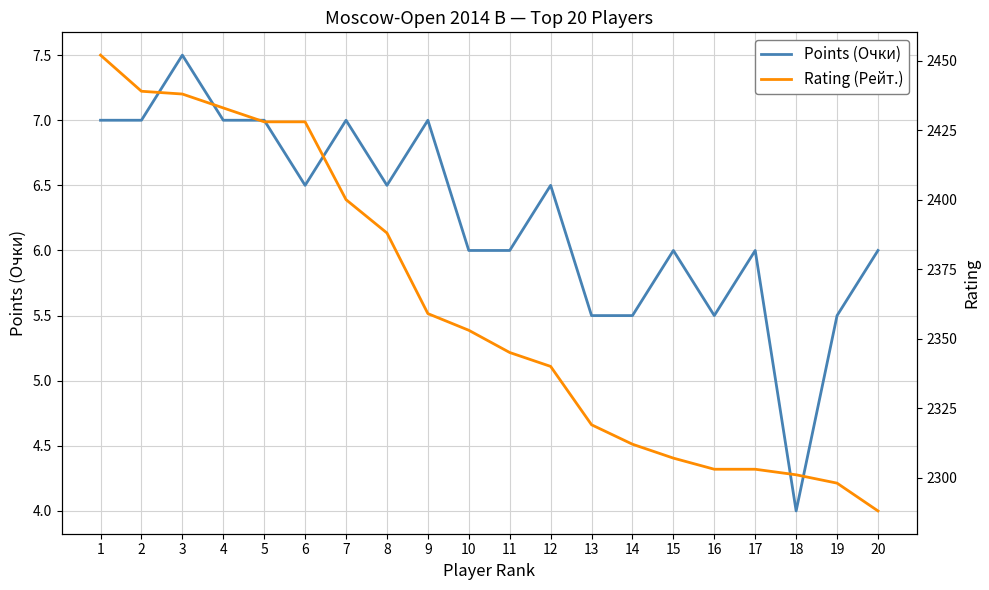

Reading right to left, what are all the values shown in this chart?

Points (Очки): 20=6.0	19=5.5	18=4.0	17=6.0	16=5.5	15=6.0	14=5.5	13=5.5	12=6.5	11=6.0	10=6.0	9=7.0	8=6.5	7=7.0	6=6.5	5=7.0	4=7.0	3=7.5	2=7.0	1=7.0
Rating (Рейт.): 20=2288.0	19=2298.0	18=2301.0	17=2303.0	16=2303.0	15=2307.0	14=2312.0	13=2319.0	12=2340.0	11=2345.0	10=2353.0	9=2359.0	8=2388.0	7=2400.0	6=2428.0	5=2428.0	4=2433.0	3=2438.0	2=2439.0	1=2452.0